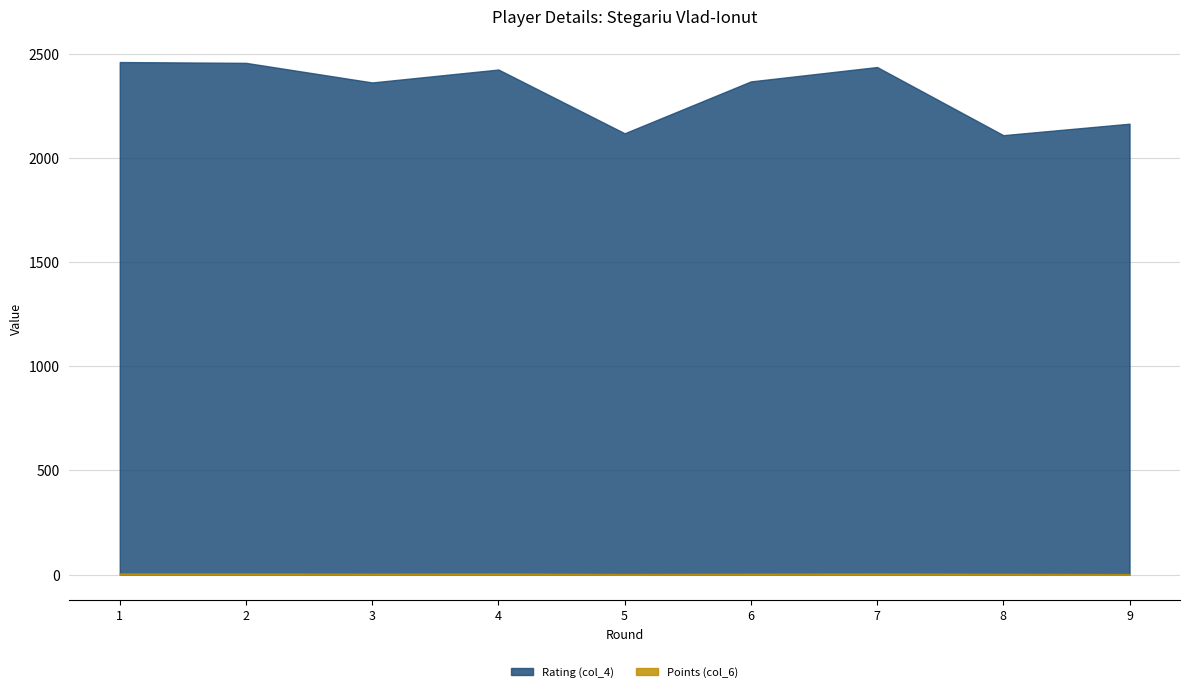

The value of Rating (col_4) at 9 is 2164.0. True or false?

True